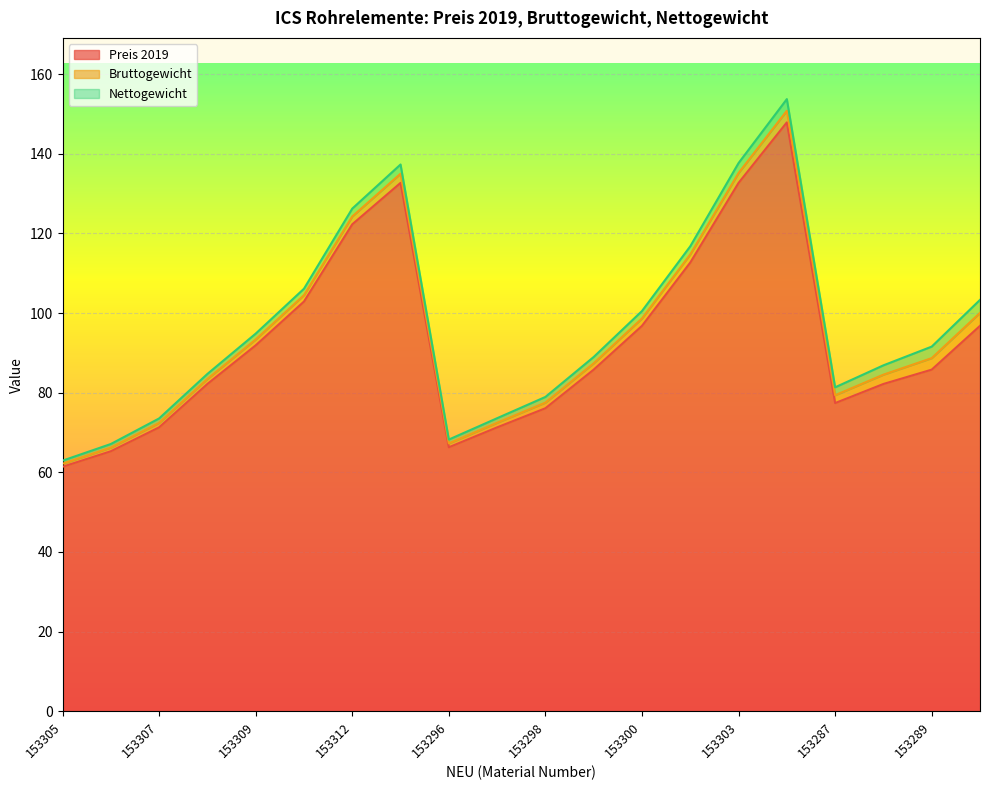

Count the number of categories in the chart.

20